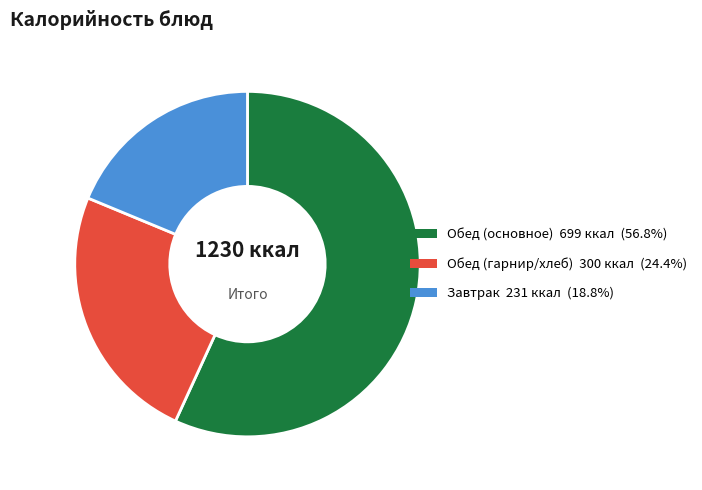

Is there a majority slice in this chart?

Yes